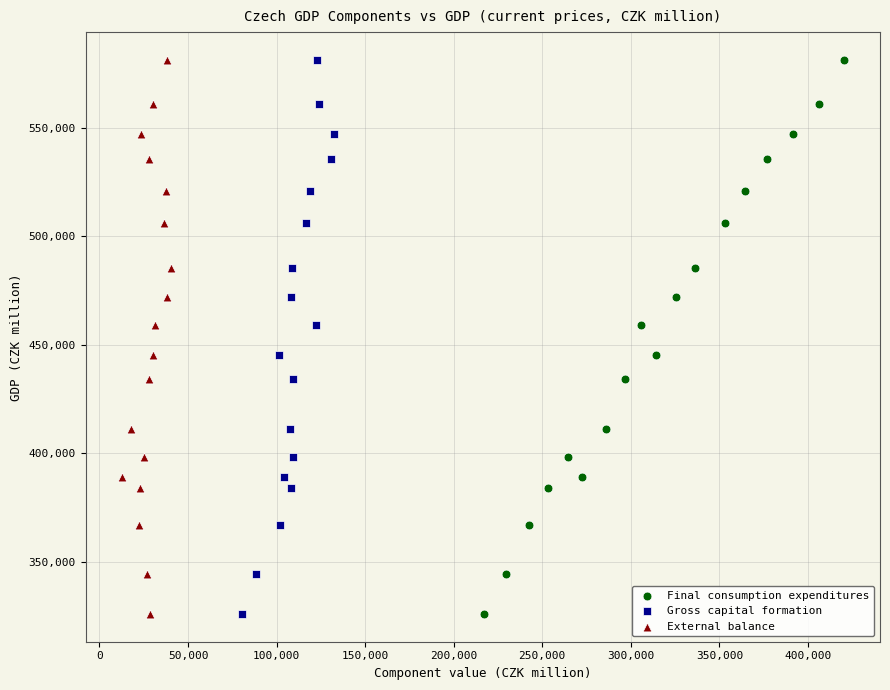

What are all the series names shown in the legend?

Final consumption expenditures, Gross capital formation, External balance